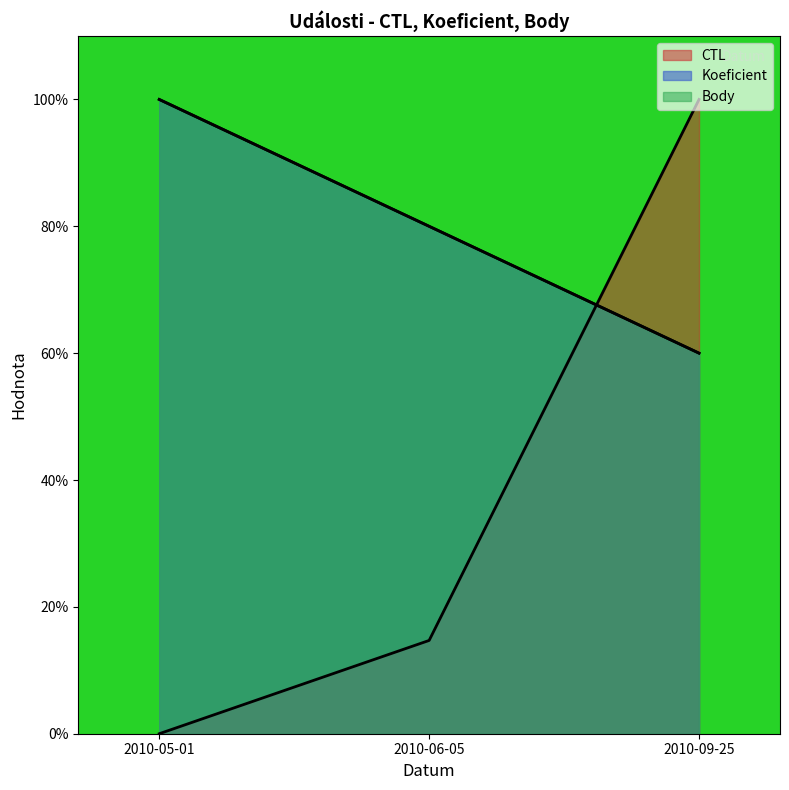

What is the maximum value shown in the chart?

100.0